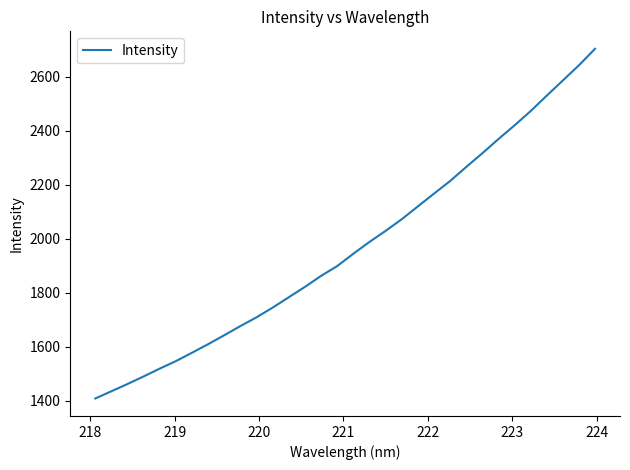

What is the maximum value shown in the chart?

2704.3